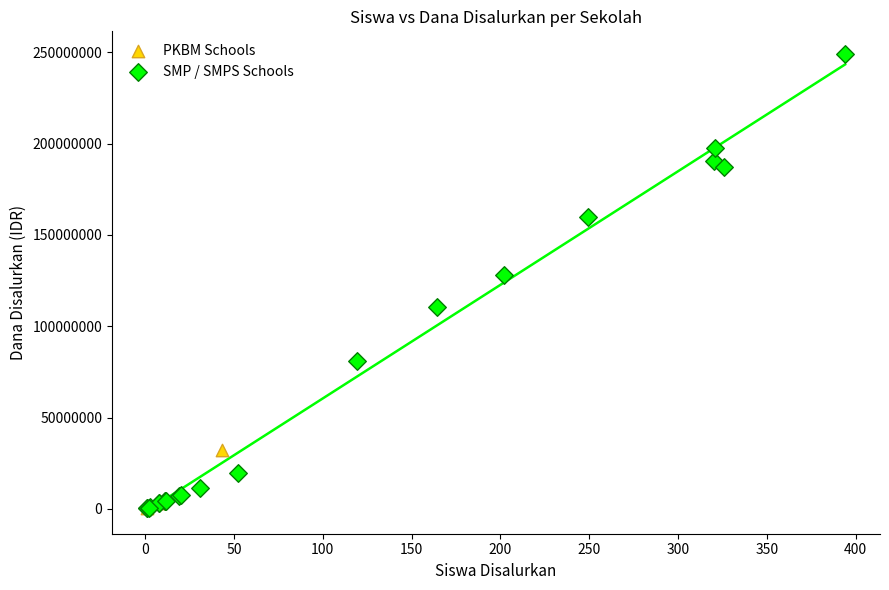

Which series has the widest spread of Y values?

SMP / SMPS Schools